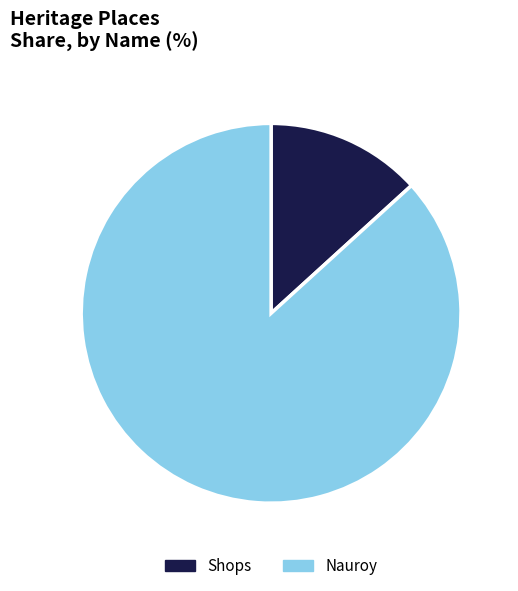

Which has a higher value, Shops or Nauroy?

Nauroy